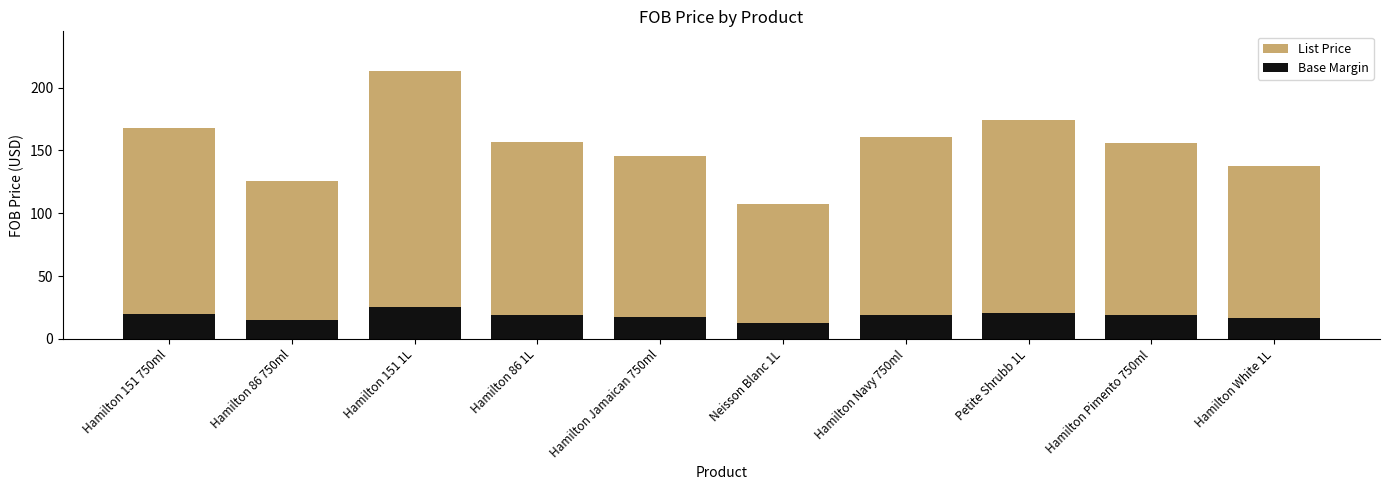

What is the difference between the second highest and minimum values in the Base Margin series?

8.0